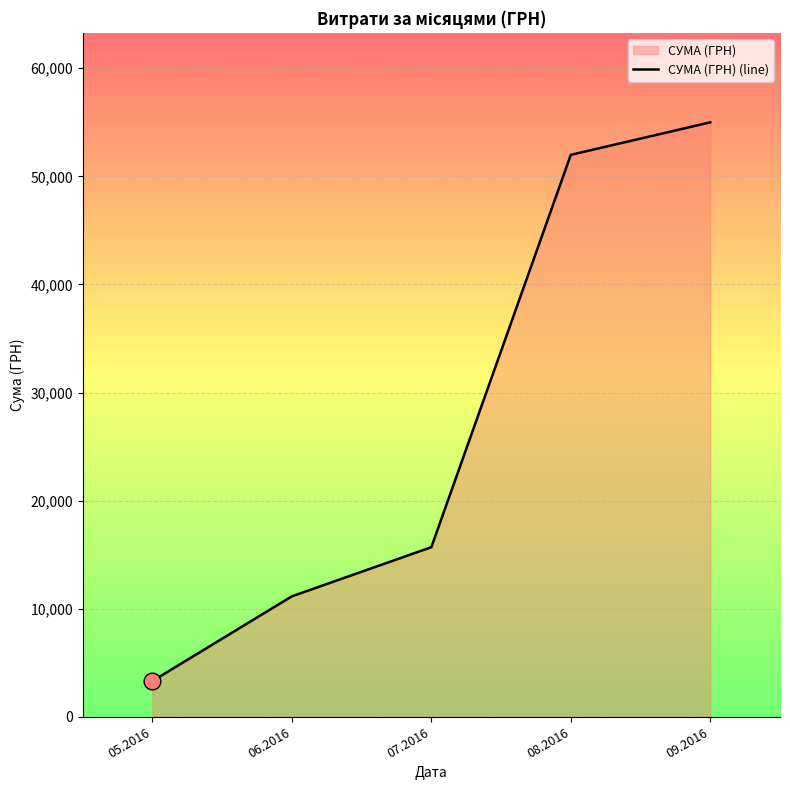

What is the ratio of the value at 05.2016 to the value at 09.2016?

0.1